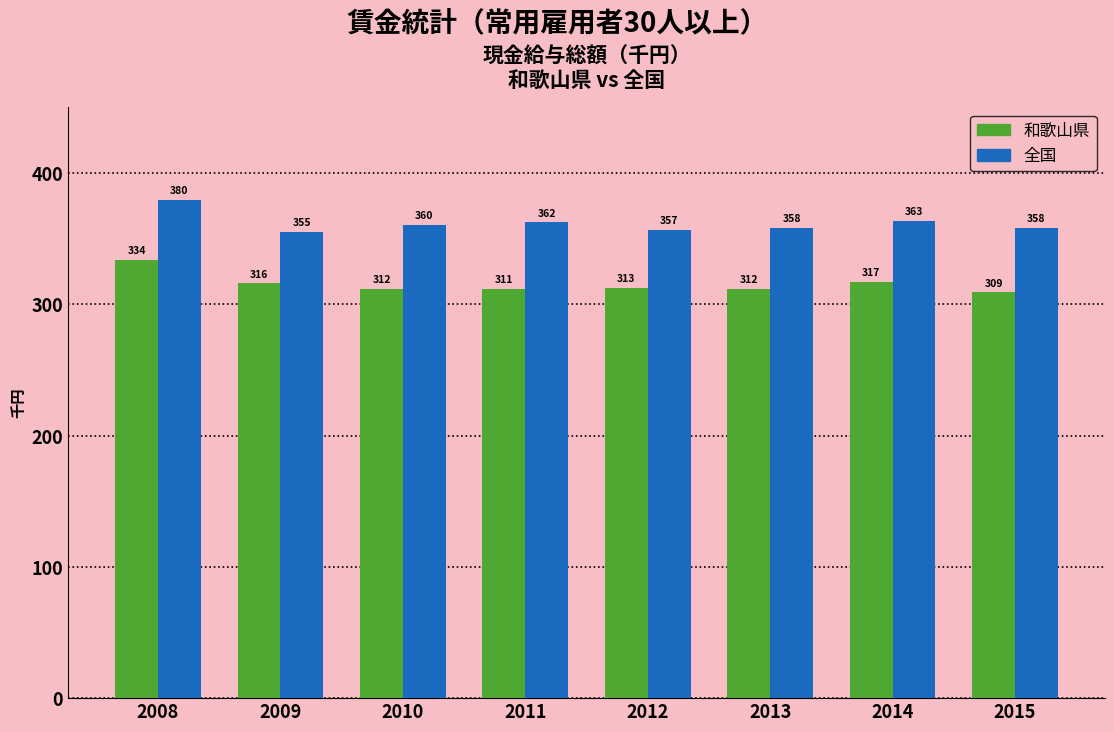

The 全国 series shows 355.2 at 2009. True or false?

True